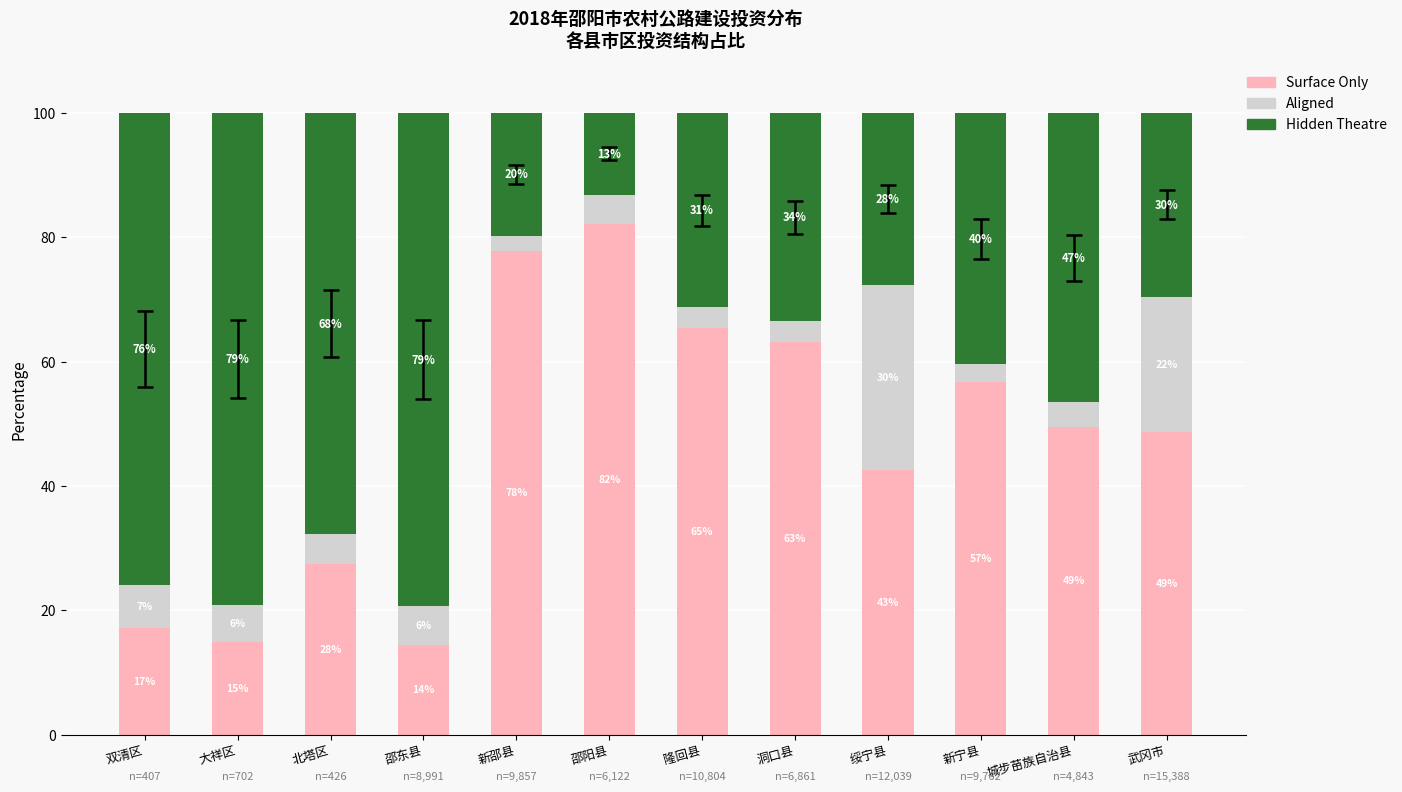

The Hidden Theatre series shows 33.5 at 洞口县. True or false?

True